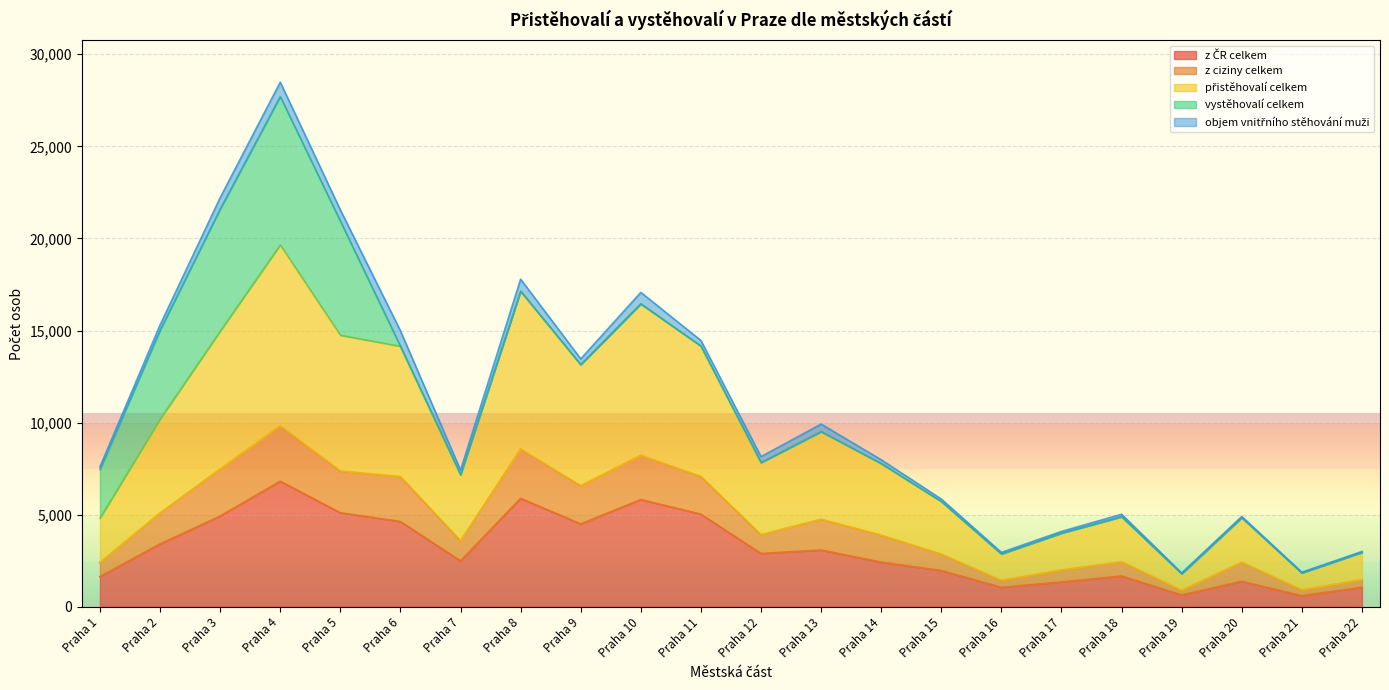

What is the smallest value displayed?

600